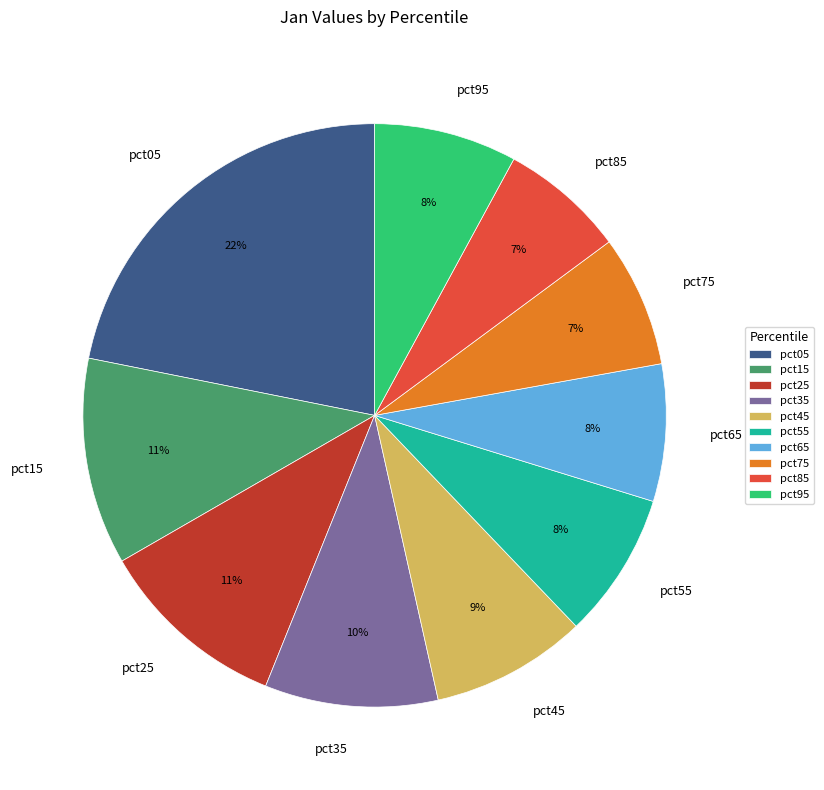

What is the largest slice in the pie chart?

pct05